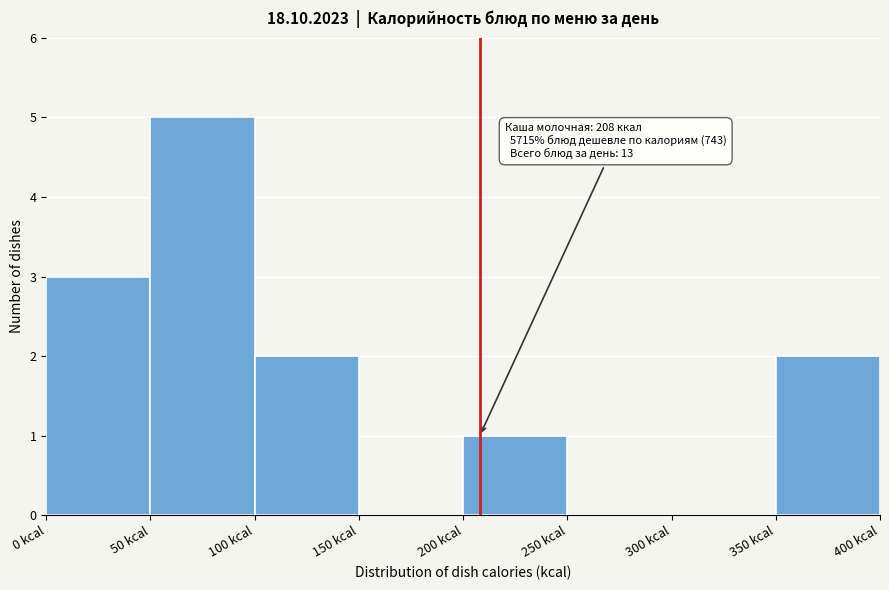

Over which range of the x-axis is the bar tallest?

50 to 100